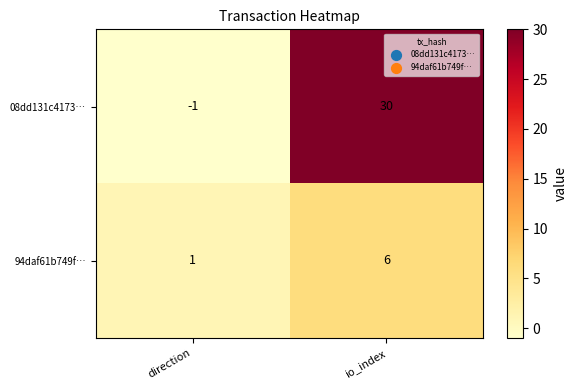

Which series has the largest total across all categories?

08dd131c4173…